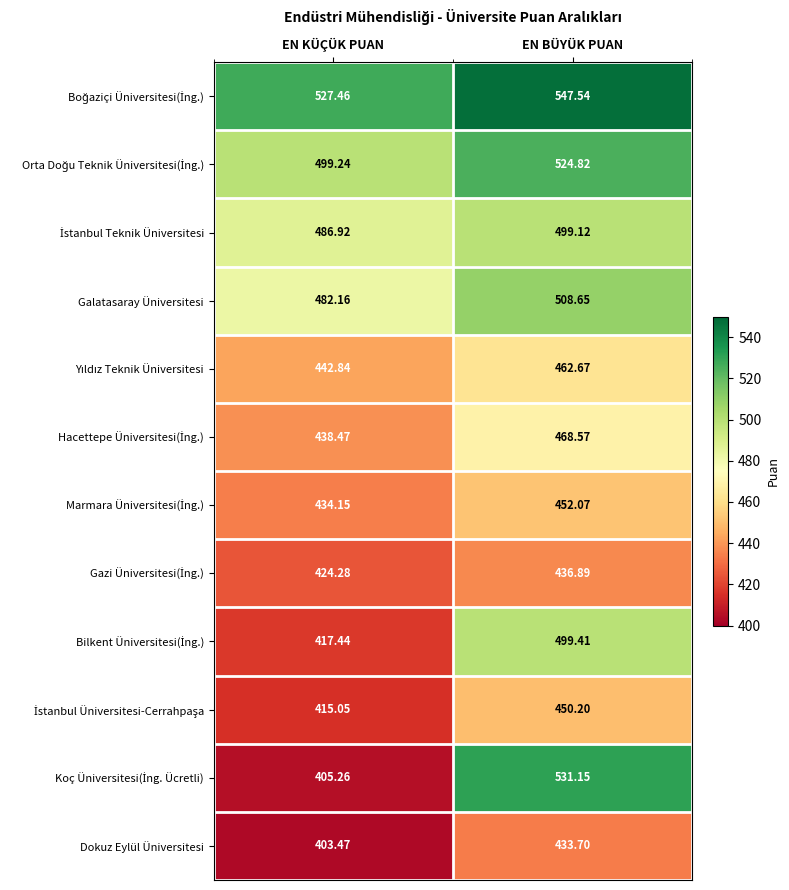

How many series are shown in this chart?

12